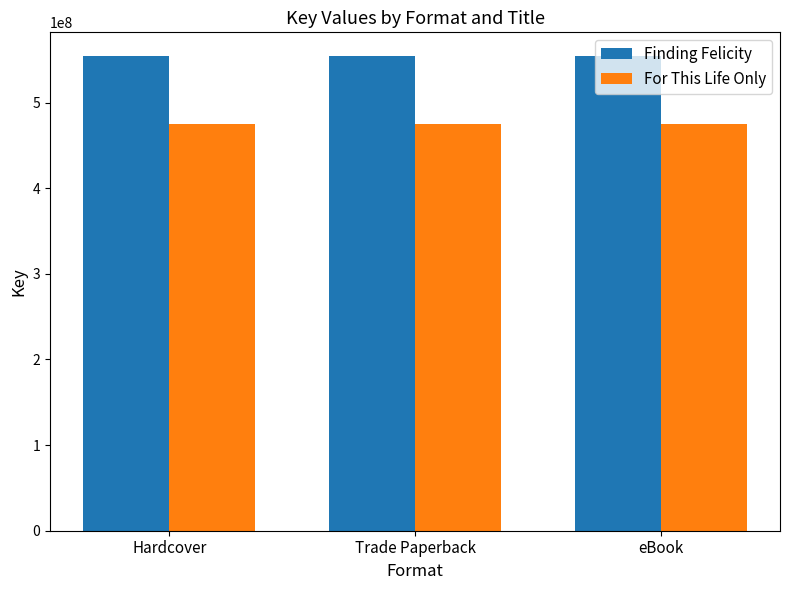

Is the value of For This Life Only at eBook greater than the value of Finding Felicity at eBook?

No